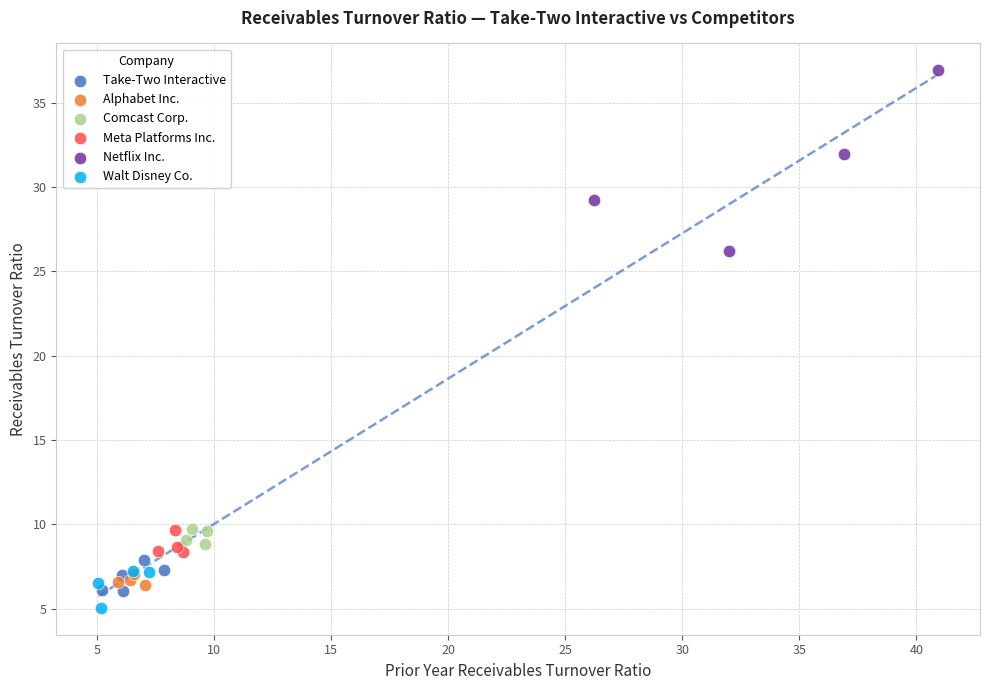

What are all the series names shown in the legend?

Take-Two Interactive, Alphabet Inc., Comcast Corp., Meta Platforms Inc., Netflix Inc., Walt Disney Co.